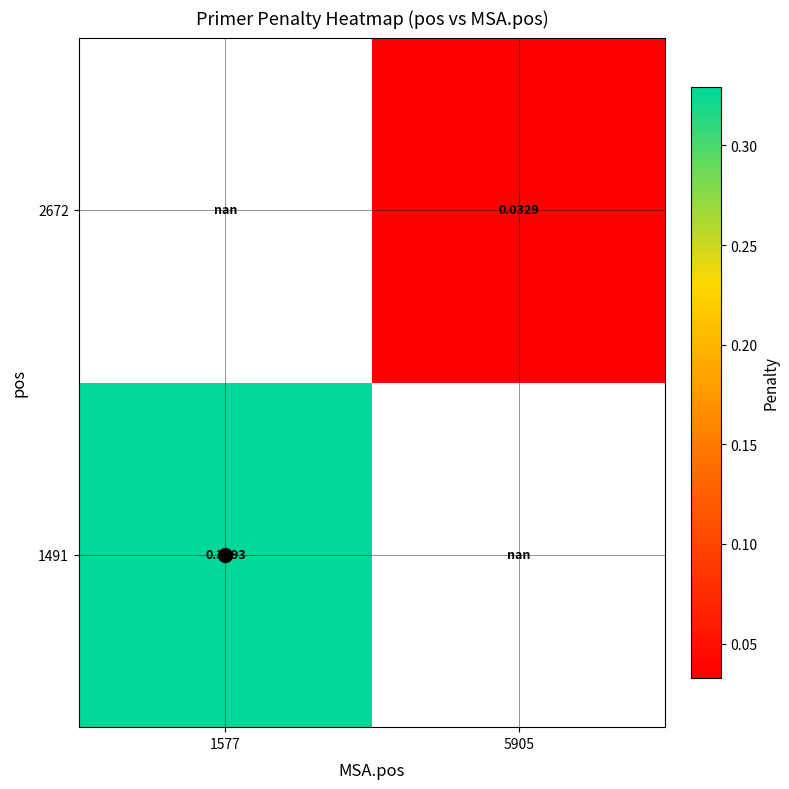

List the series in order of their overall mean, highest first.

1491, 2672